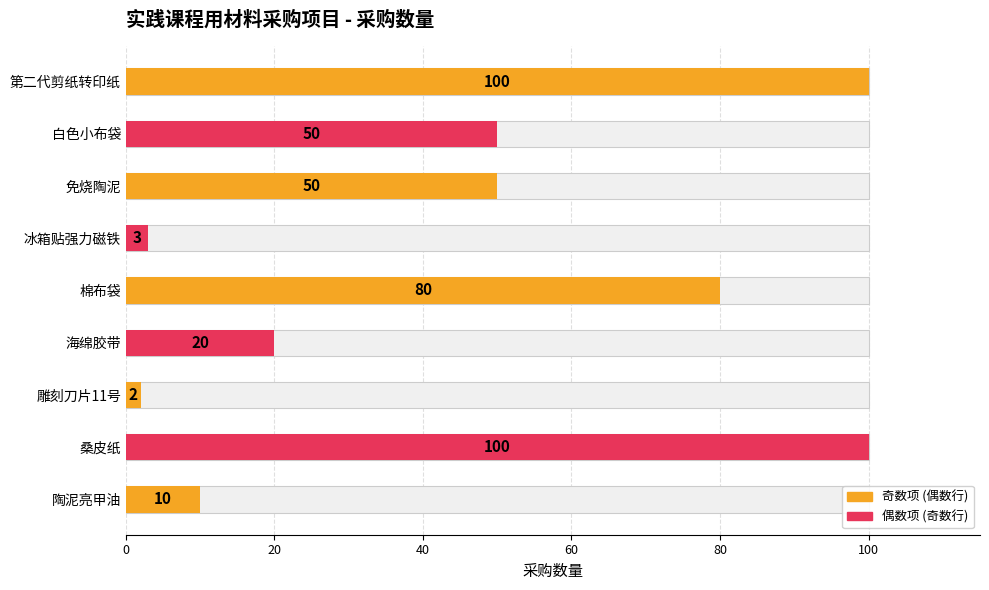

What is the sum of all values?

415